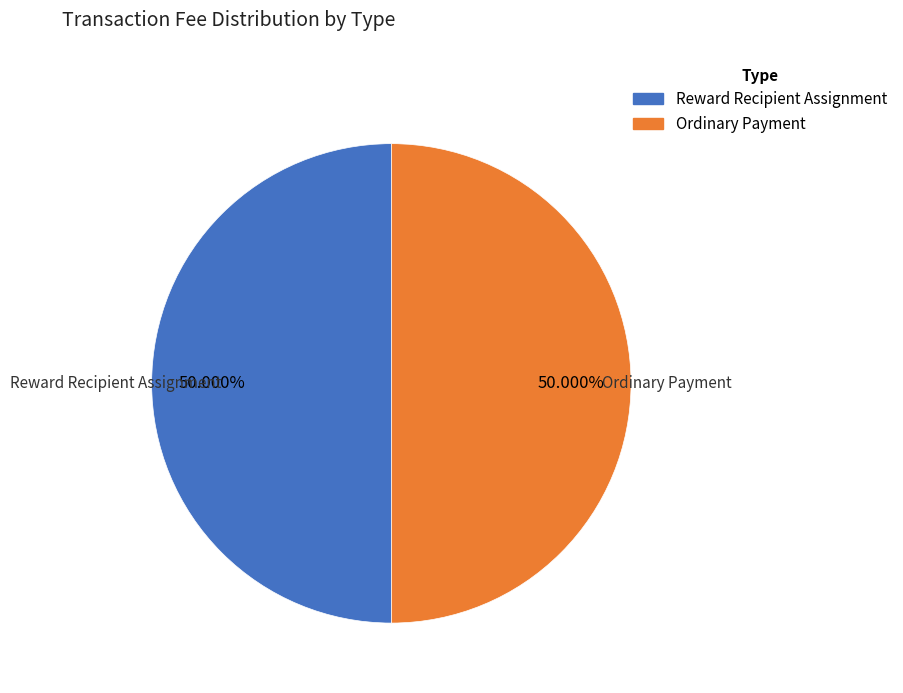

What is the ratio of the value at Reward Recipient Assignment to the value at Ordinary Payment?

1.0